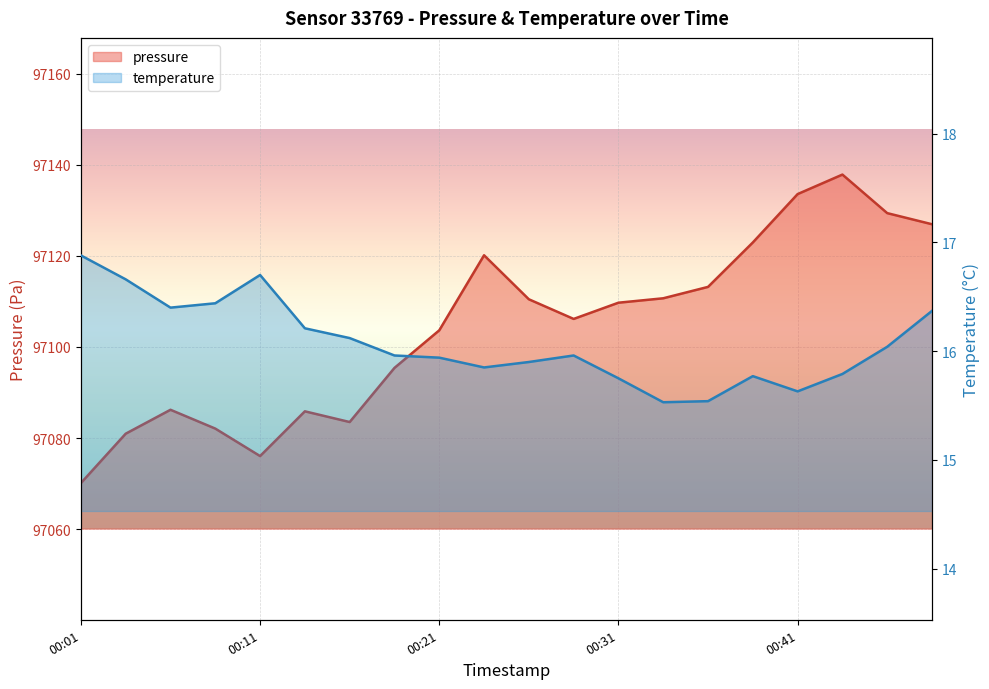

What is the value of the pressure point at the 11th from the left?

97110.5